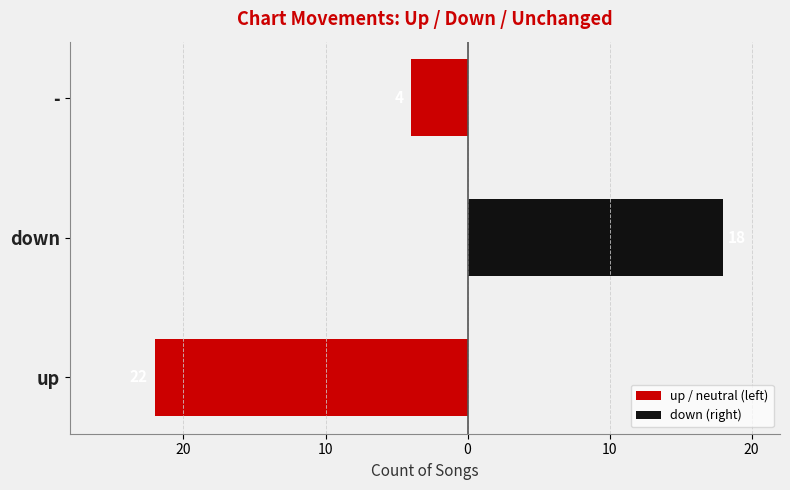

The down (right) series shows 12 at -. True or false?

False